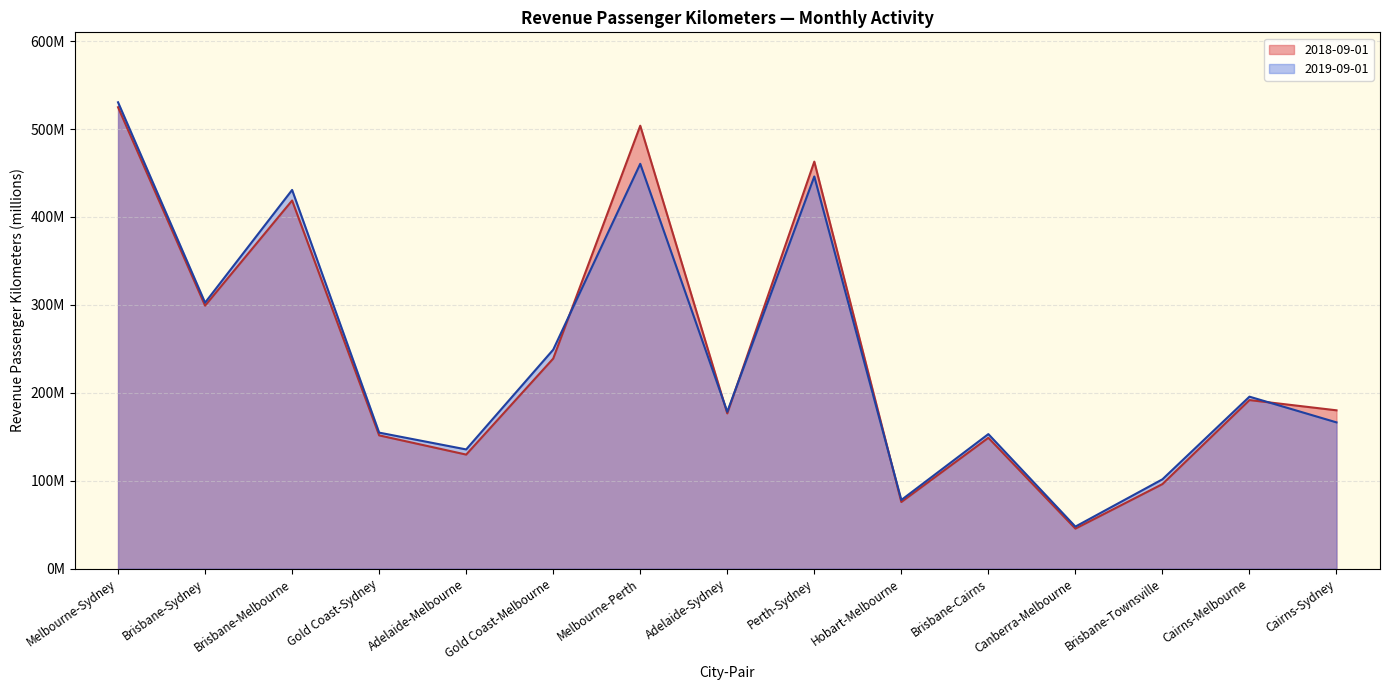

How many lines are shown in the chart?

2